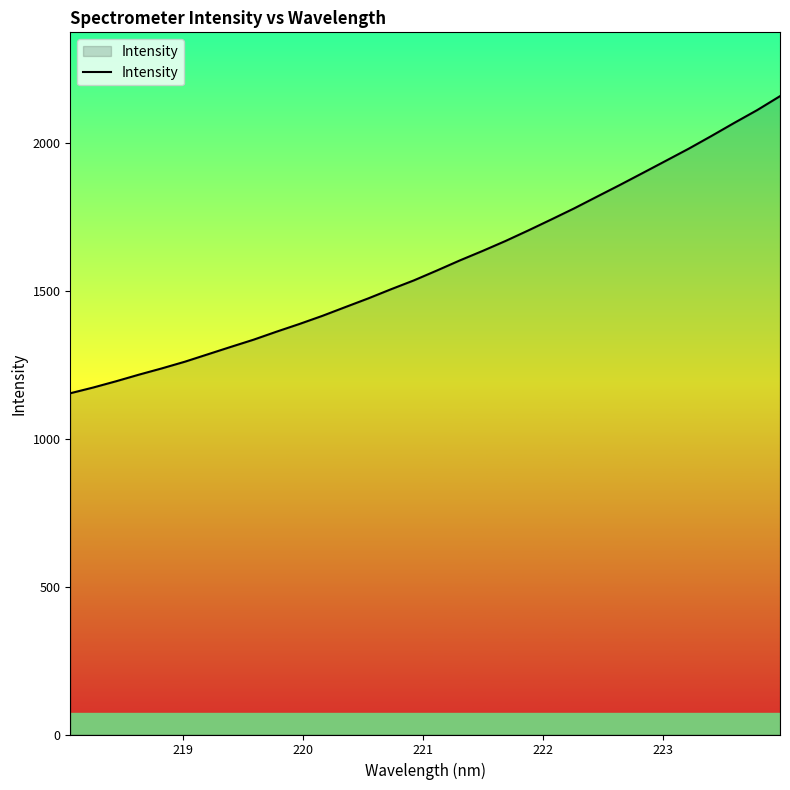

What is the minimum value shown in the chart?

1154.3